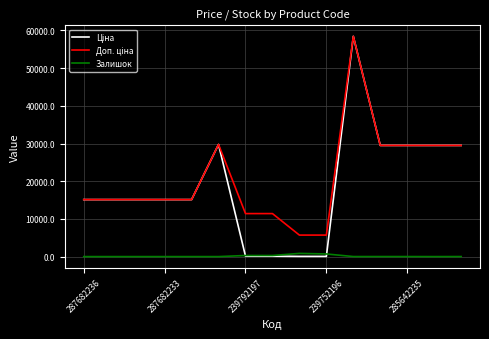

At how many categories does at least one series exceed 7397?

13